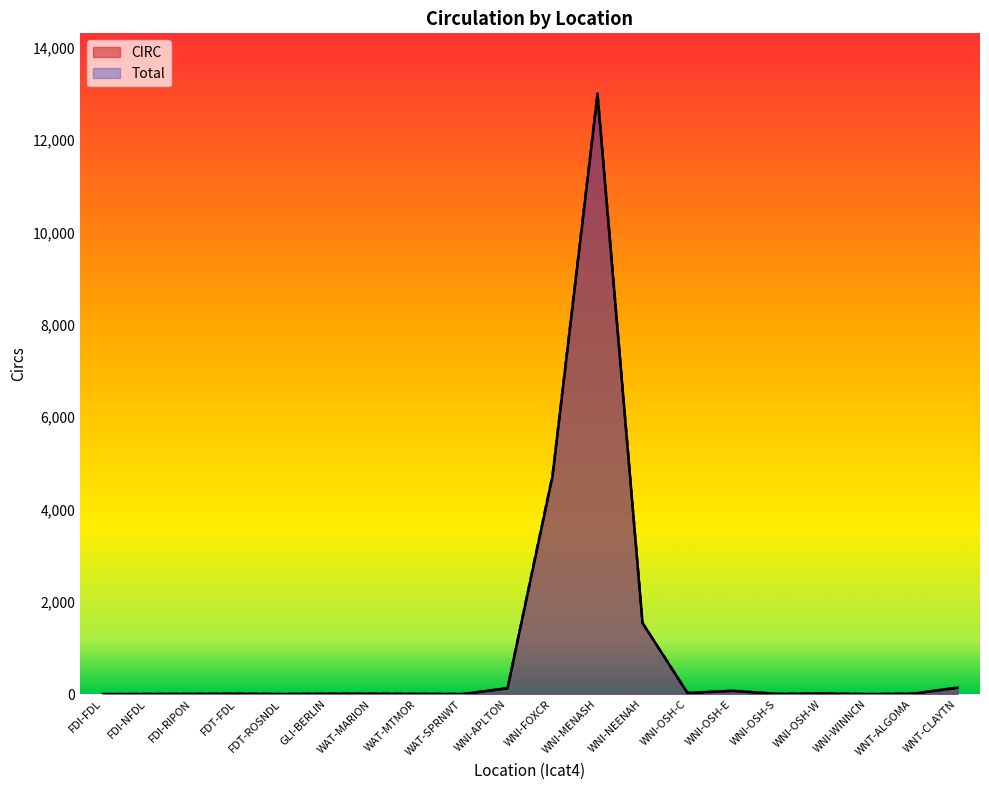

Count the number of data series in this chart.

2